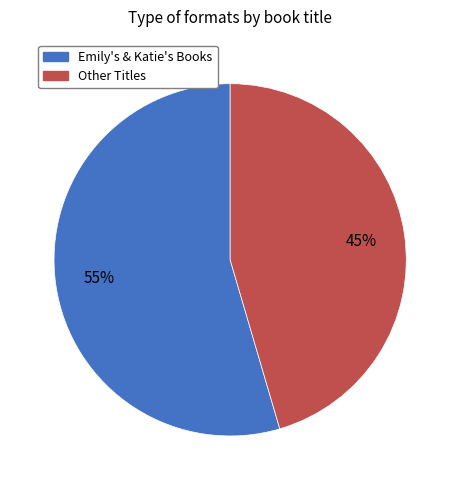

To the nearest percent, what is the average slice percentage?

50%